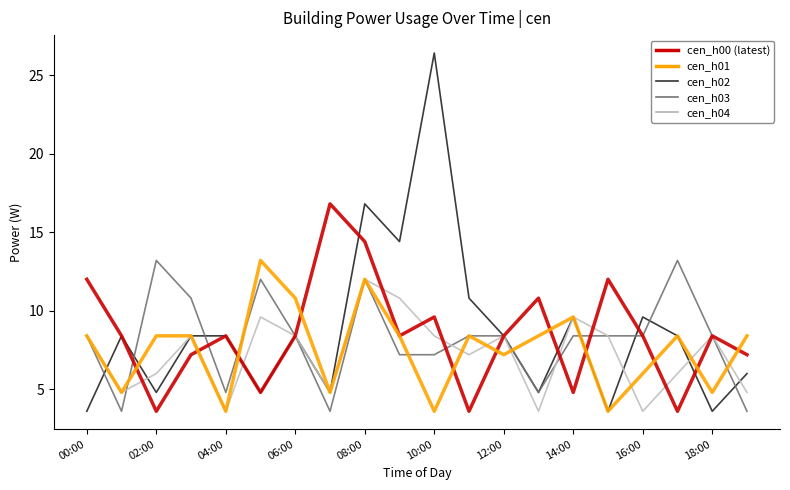

What is the greatest value displayed?

26.4